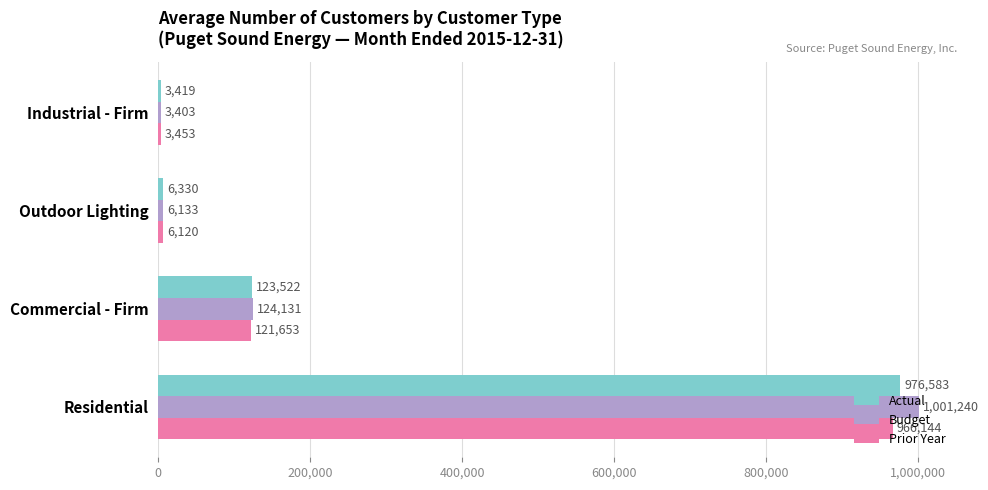

True or false: Actual has a value of 123522 at Commercial - Firm.

True